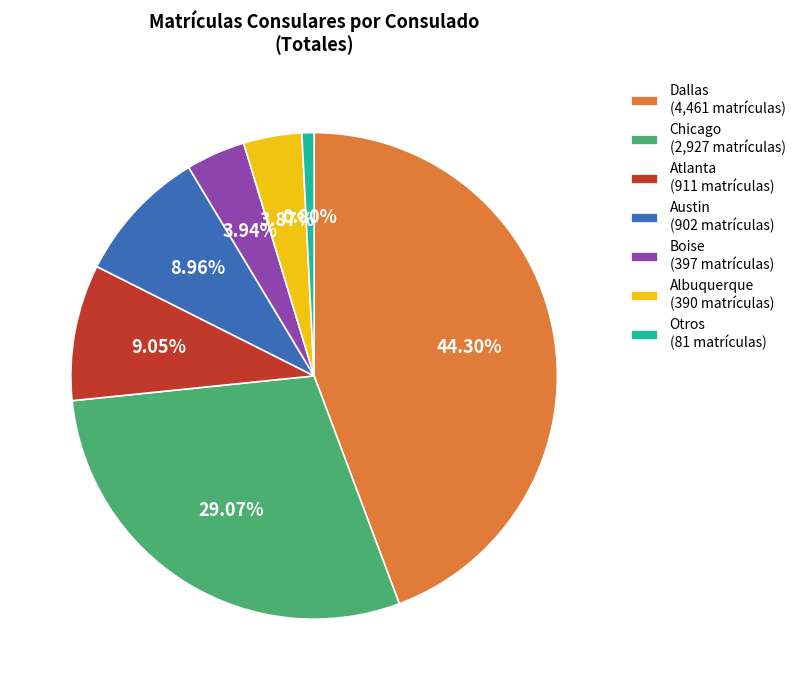

Between Otros (81 matrículas) and Dallas (4,461 matrículas), which is larger?

Dallas (4,461 matrículas)